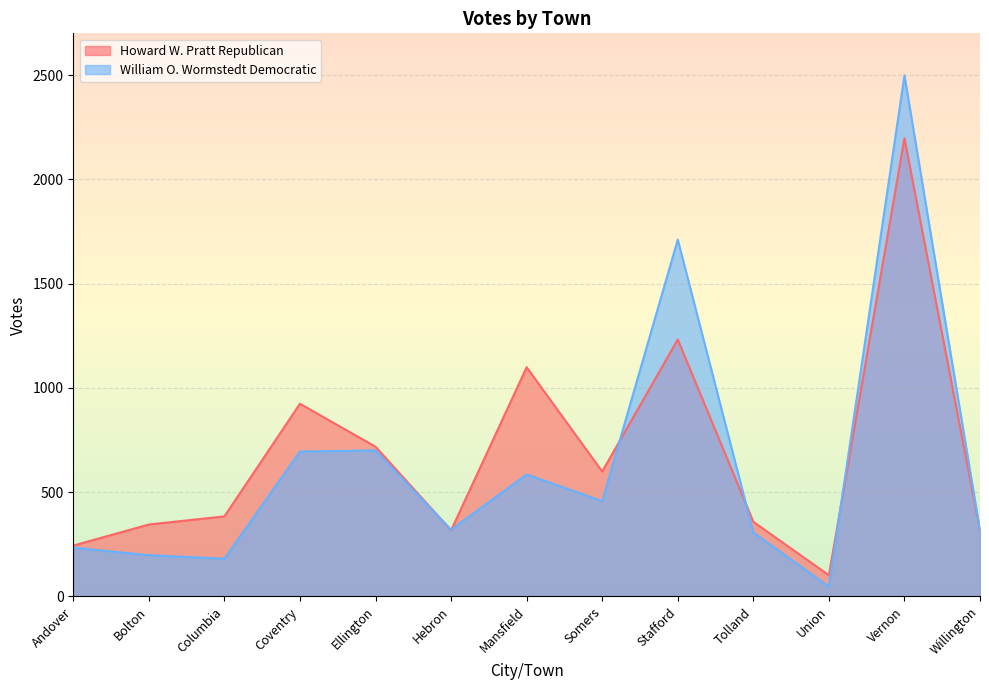

What is the average value of the William O. Wormstedt Democratic series?

635